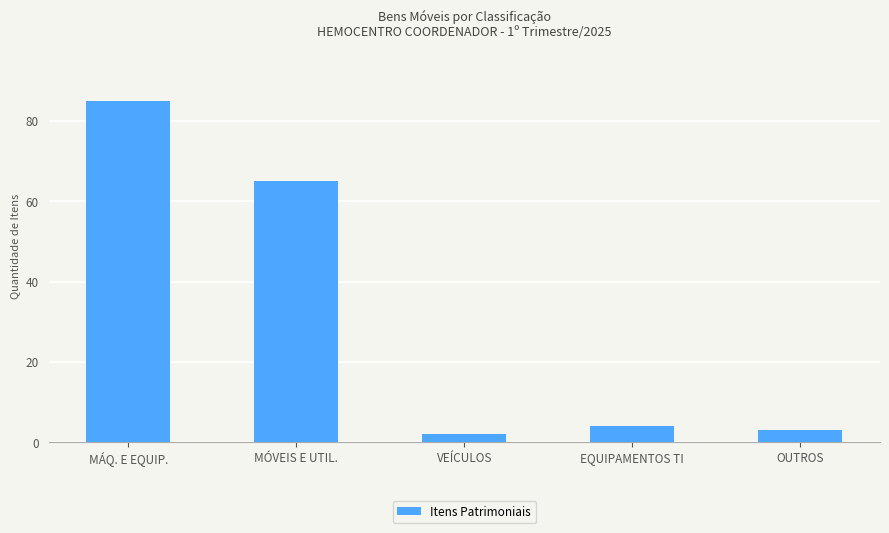

How many series are shown in this chart?

1